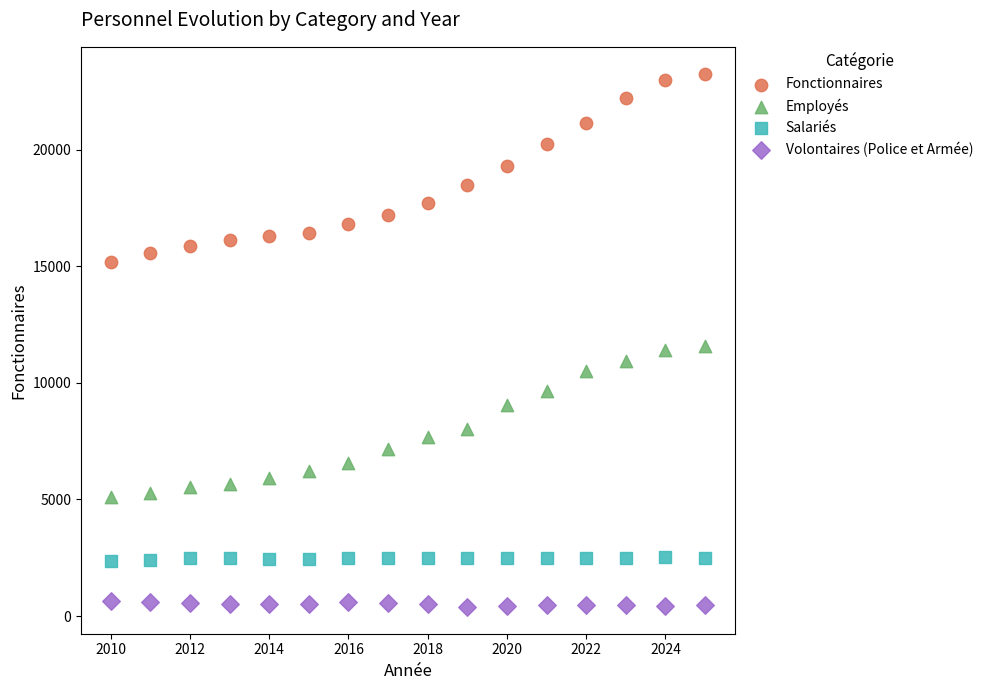

Across all data points, what is the range of X values (max minus min)?

15